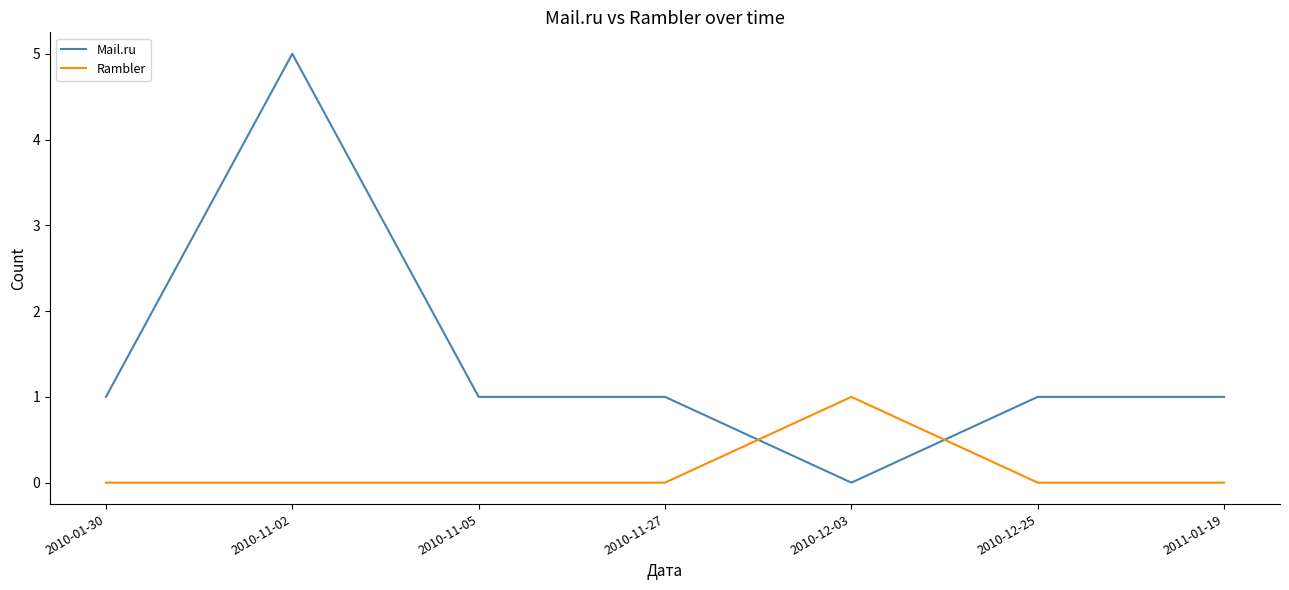

At which category is the sum across all series the highest?

2010-11-02